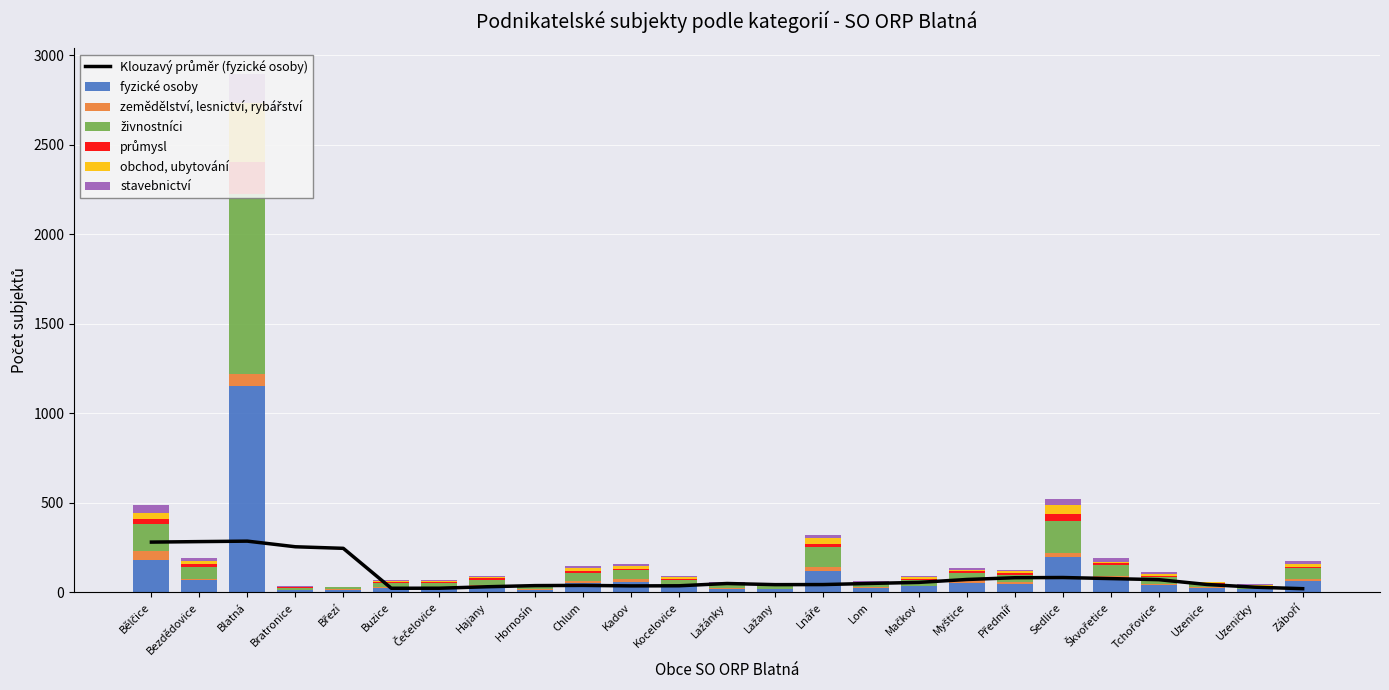

What is the spread (max minus min) of values at Uzeničky?

16